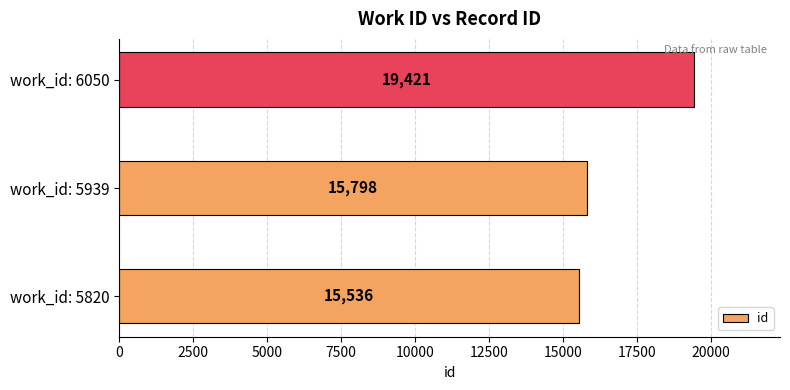

Rank the categories by value from highest to lowest.

work_id: 6050, work_id: 5939, work_id: 5820